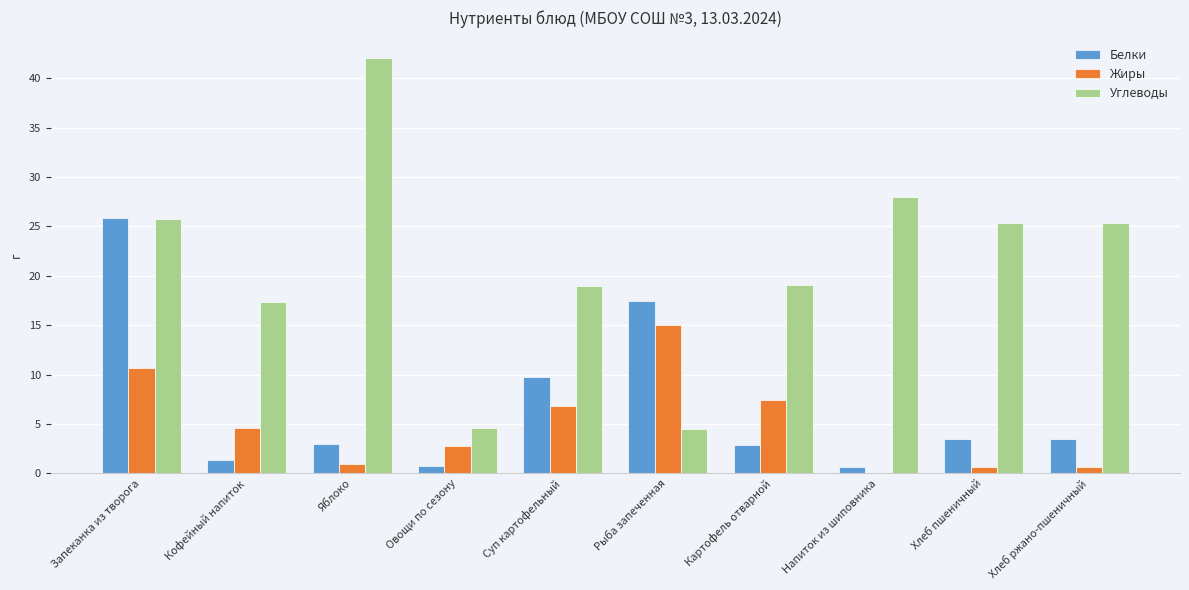

Between Овощи по сезону and Напиток из шиповника, which series saw the biggest shift?

Углеводы